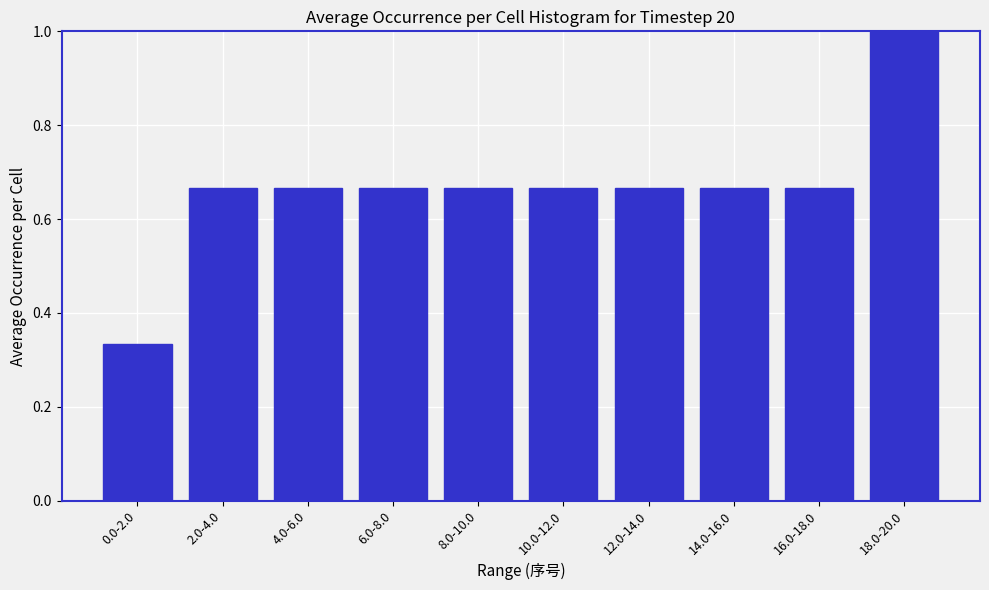

What is the greatest value displayed?

1.0